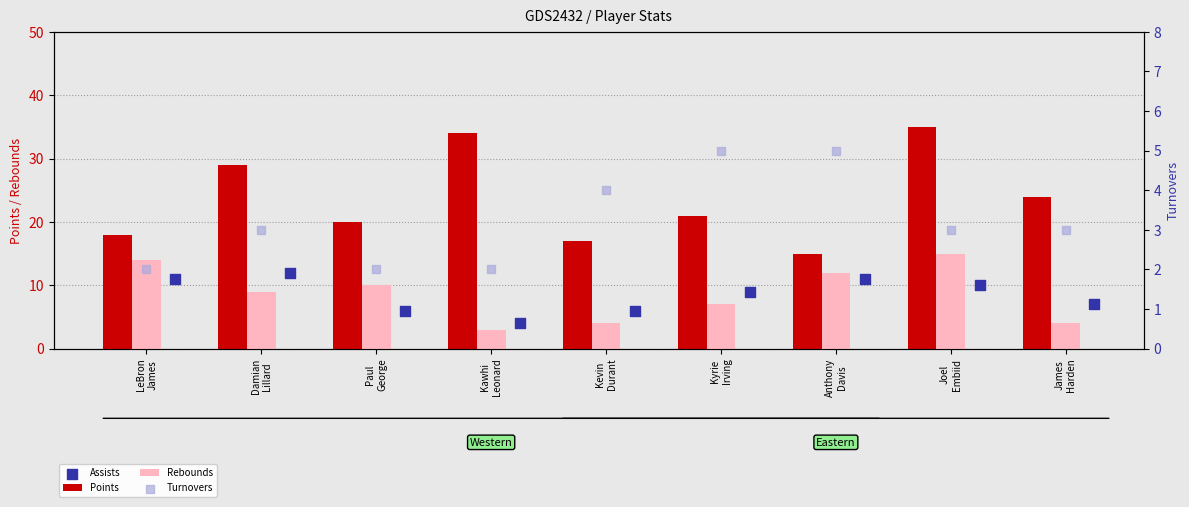

What is the difference between the second highest and minimum values in the Rebounds series?

11